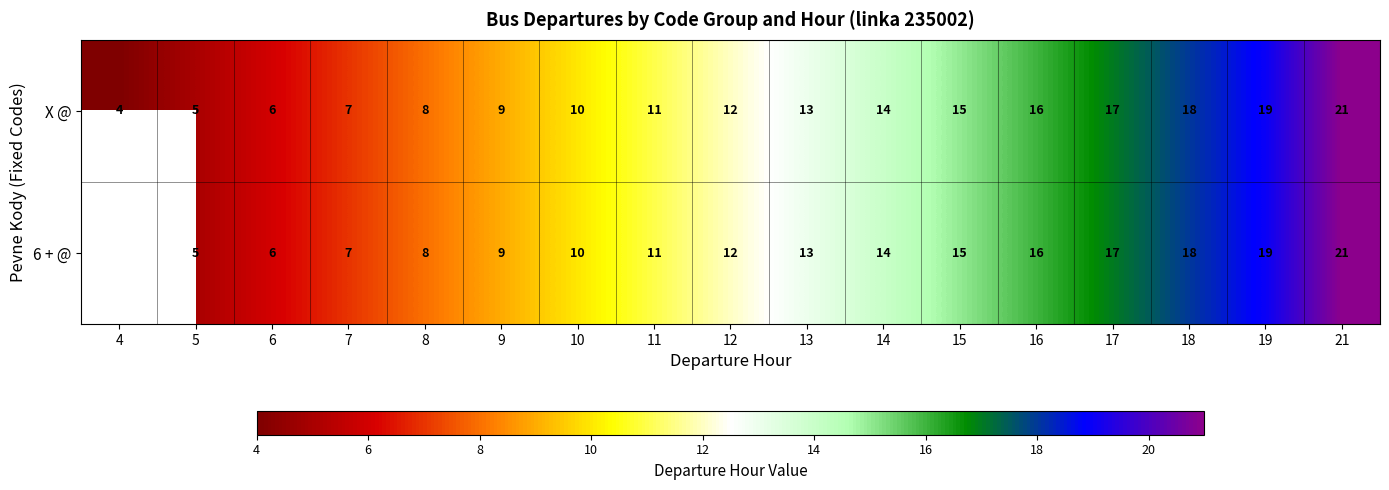

The value of X @ at 18 is 18. True or false?

True